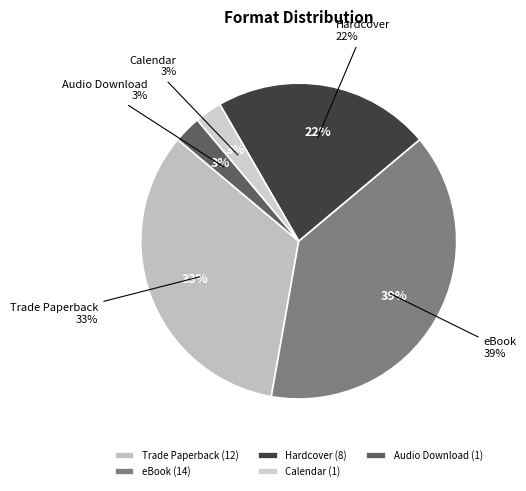

To the nearest percent, what portion does Trade Paperback represent?

33%